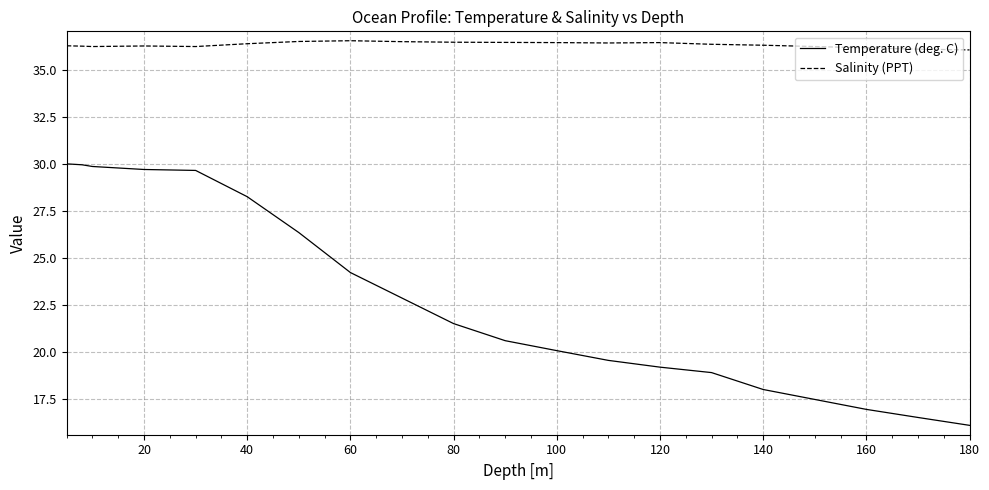

Which series has the largest range (max minus min)?

Temperature (deg. C)